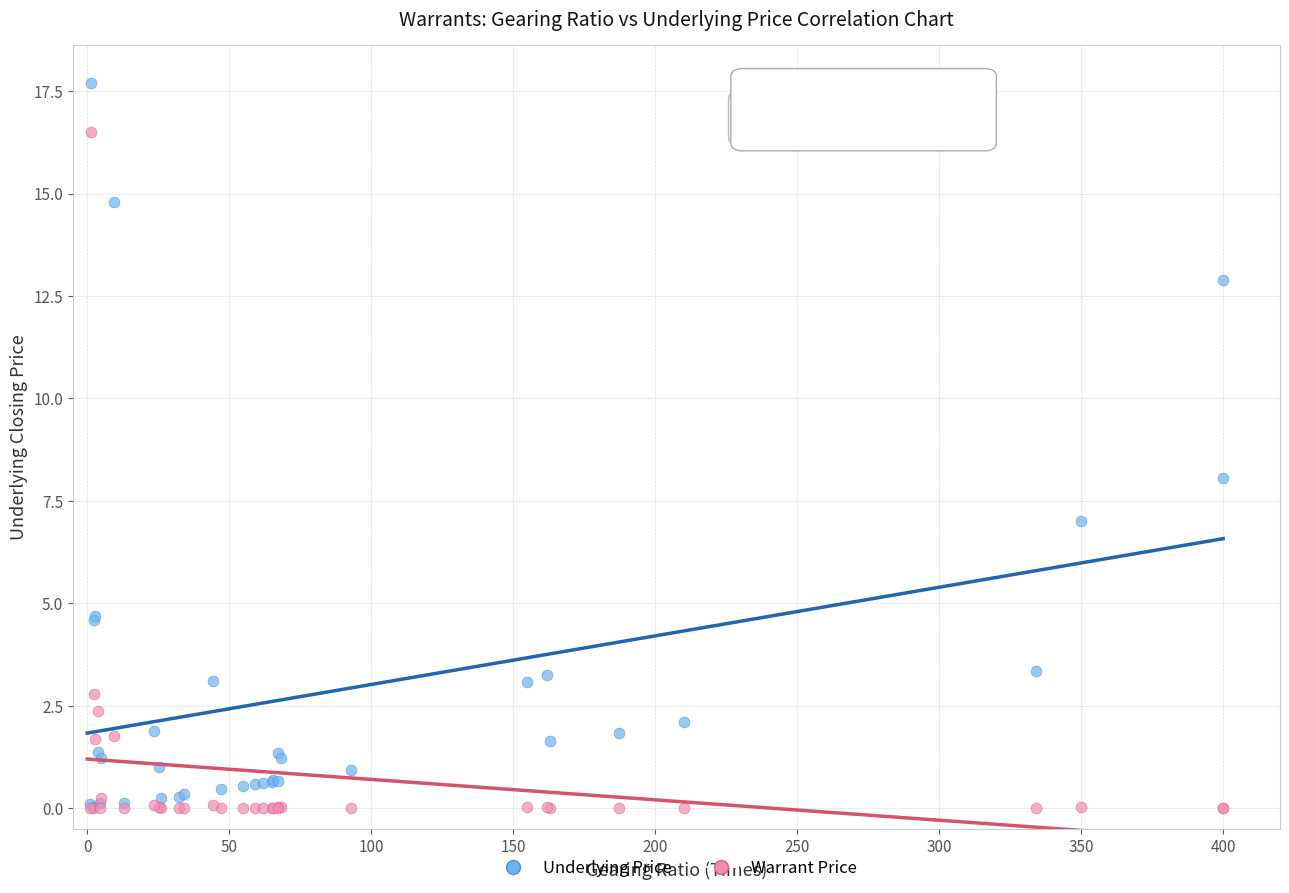

Which series contains the highest Y value?

Underlying Price